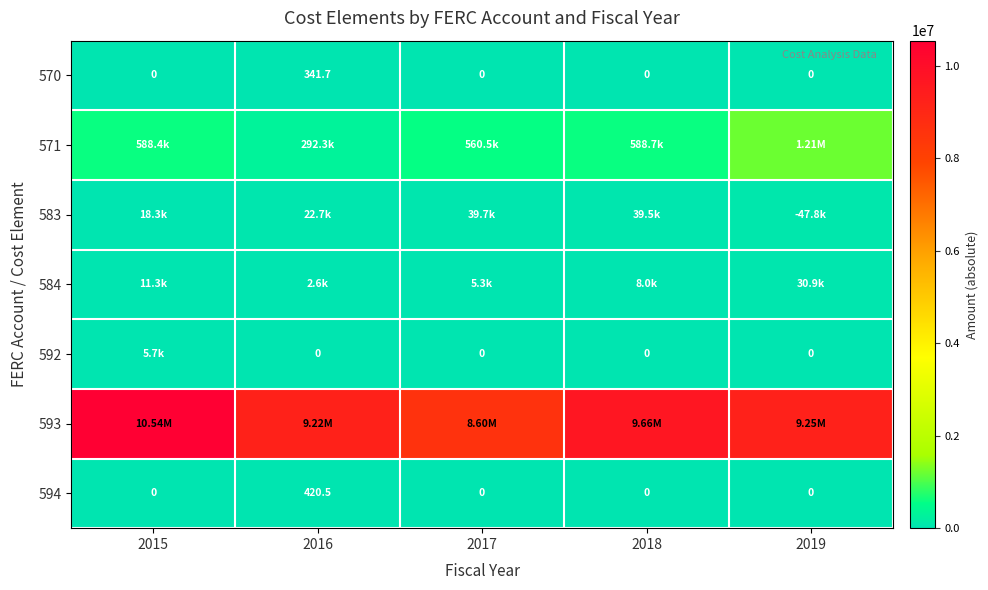

What is the difference between the highest and lowest values at 2018?

9657492.5